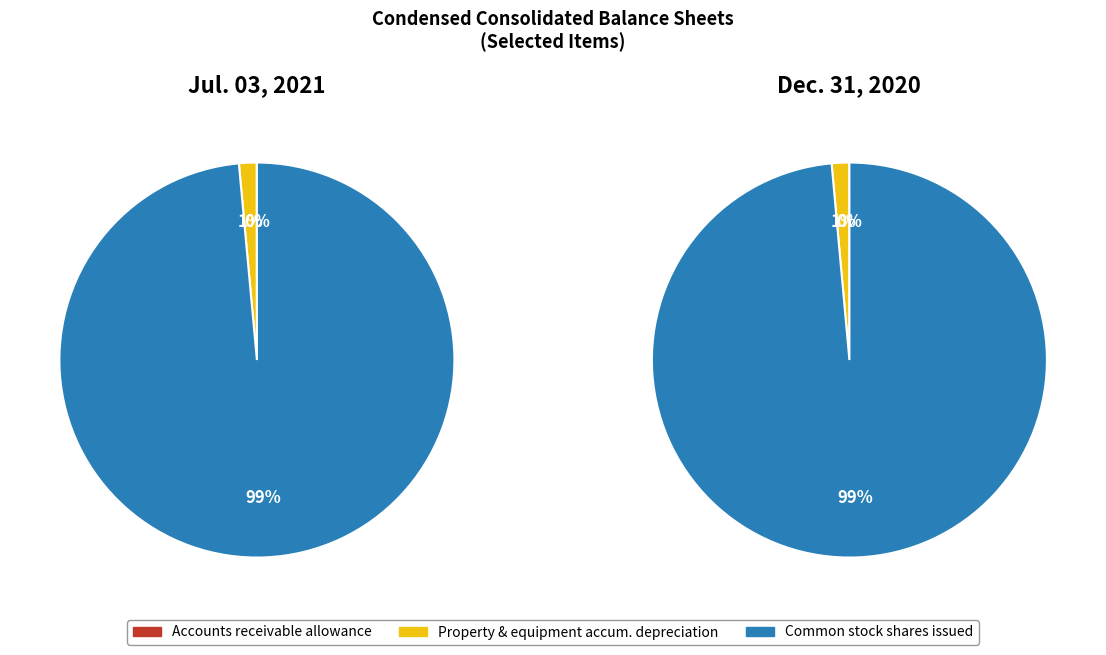

Which slice is the smallest?

Accounts receivable allowance